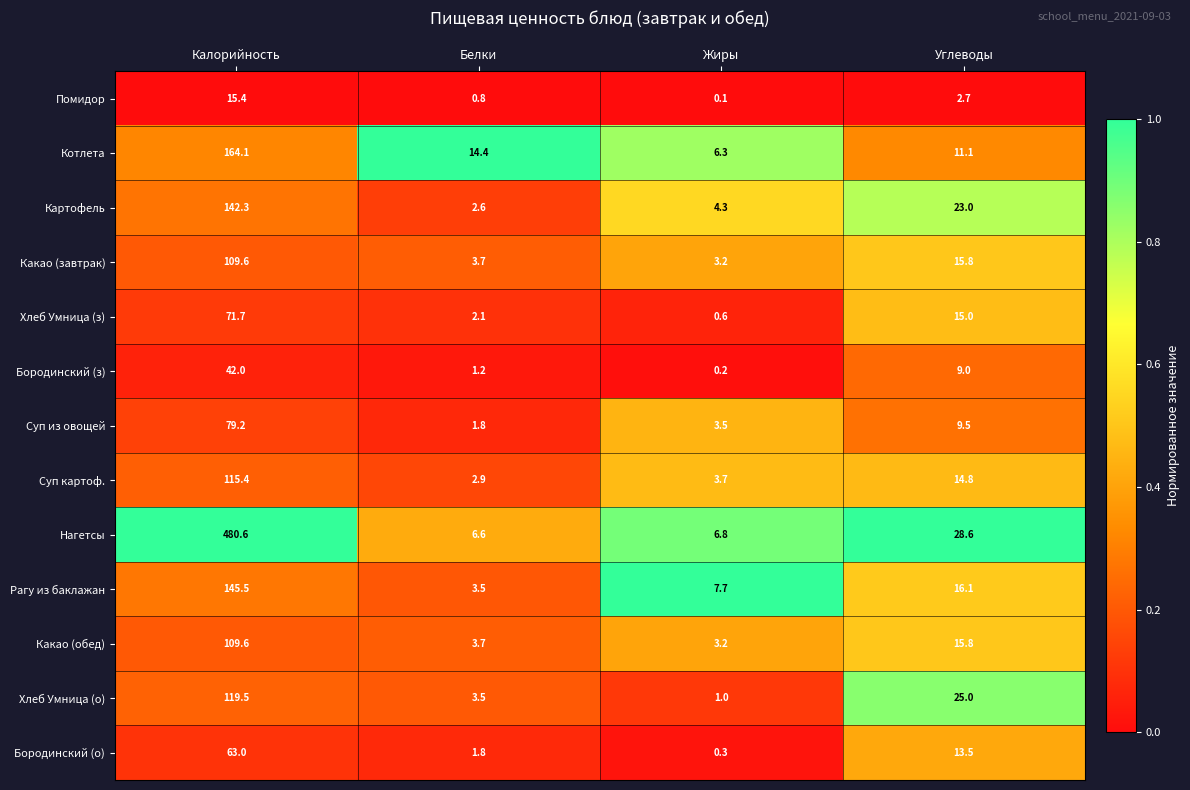

At which category is the sum across all series the highest?

Калорийность